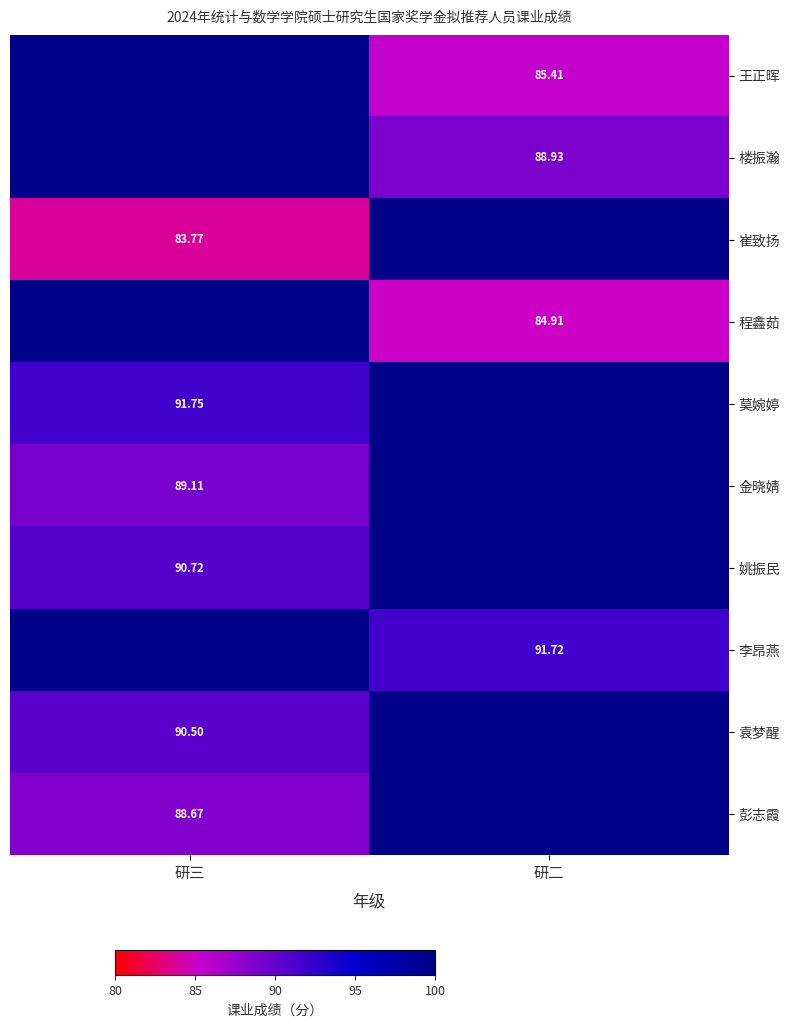

The 王正晖 series shows 47.4 at 研二. True or false?

False